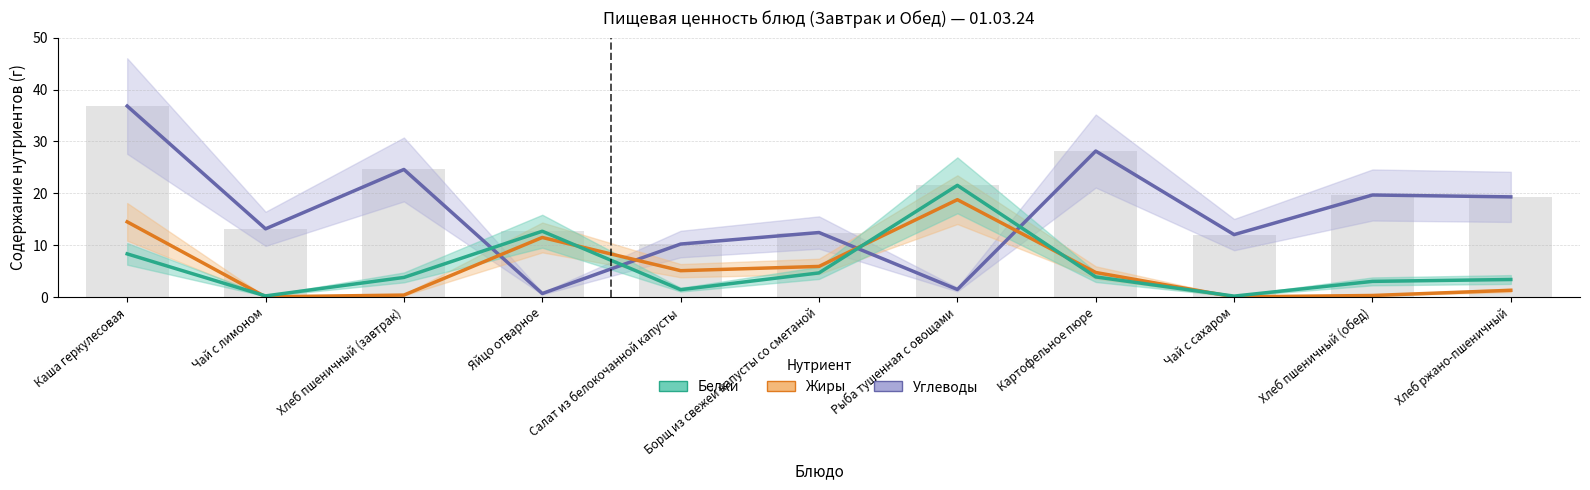

What is the label of the 2nd bar from the left?

Чай с лимоном